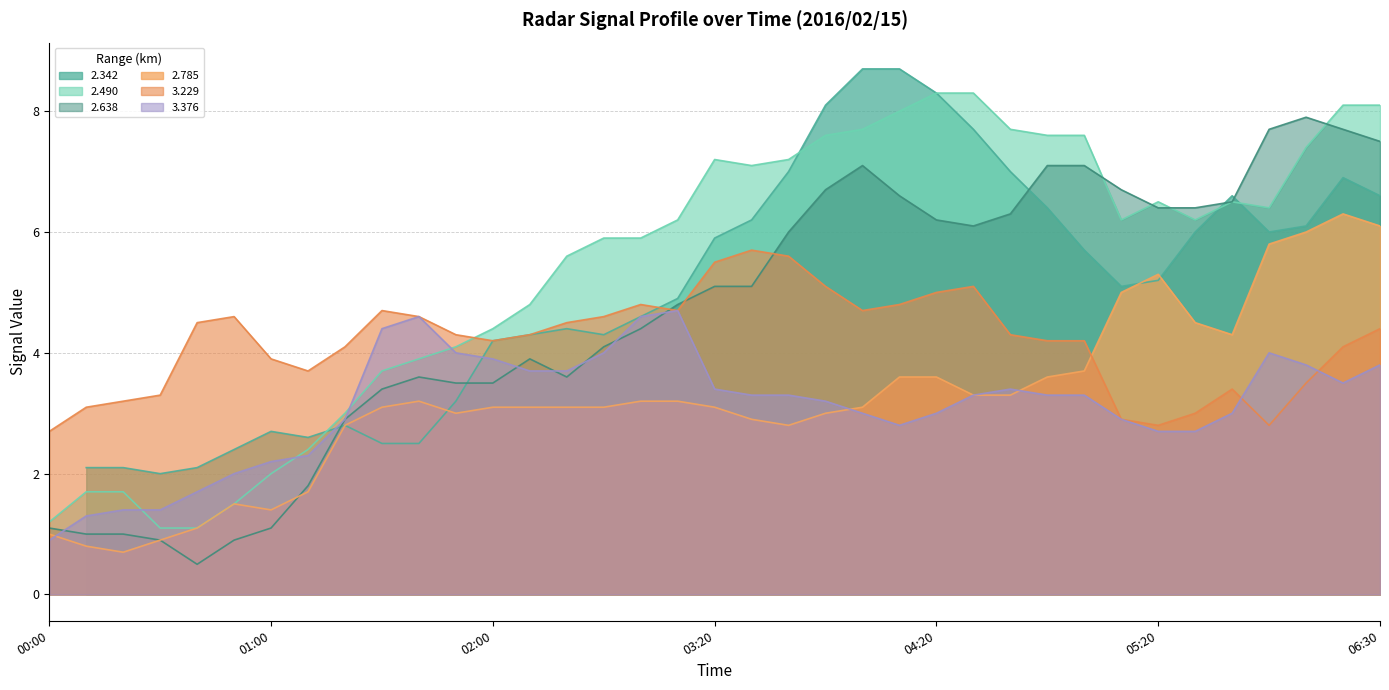

Is it true that 3.376 equals 3.0 at 04:20?

True